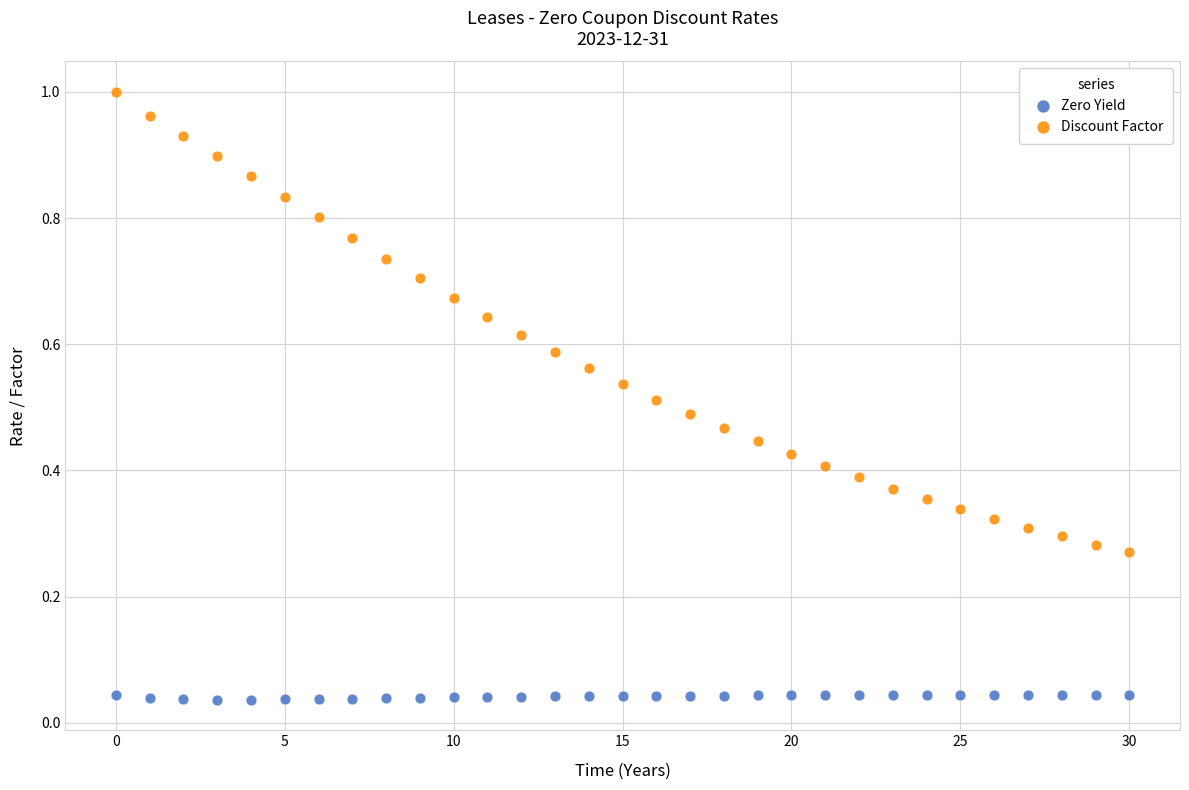

Which series has the largest Y range (max minus min)?

Discount Factor